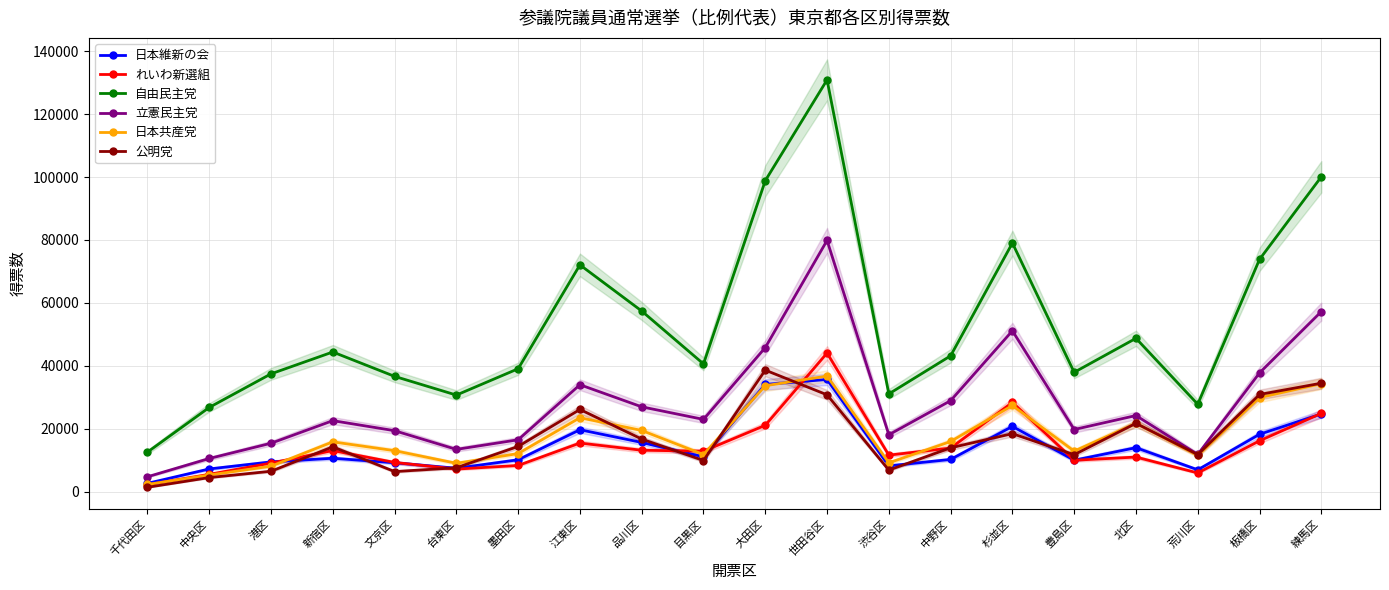

At which category does the chart reach its peak across all series?

世田谷区